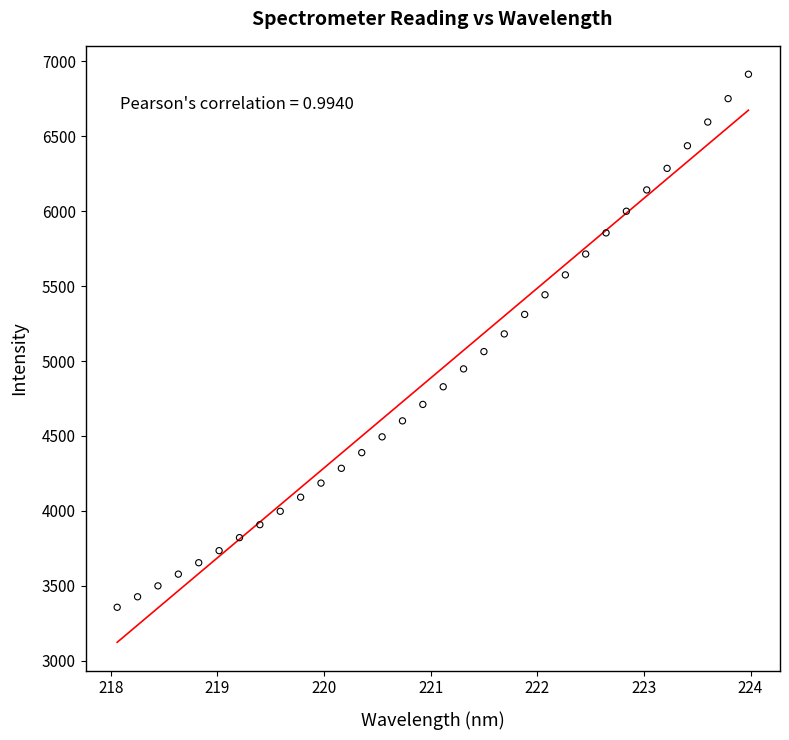

What is the range of Y values (max minus min)?

3556.7